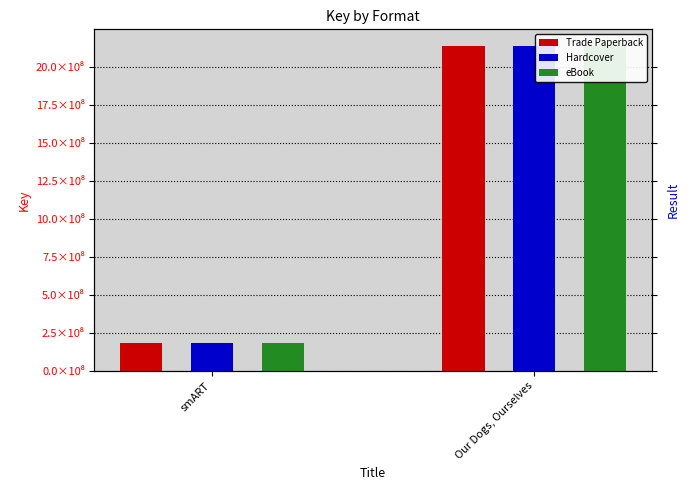

What are all the series names shown in the legend?

Trade Paperback, Hardcover, eBook